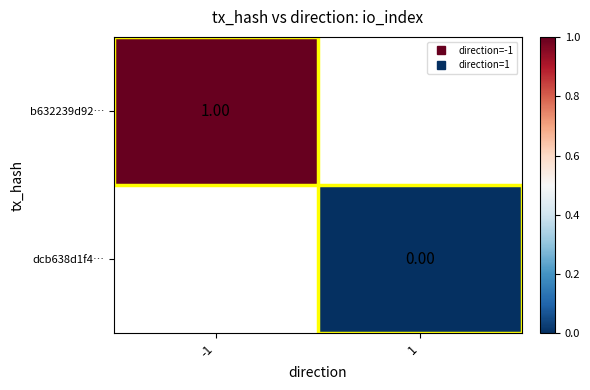

Rank the series at -1 from highest to lowest value.

b632239d92…, dcb638d1f4…